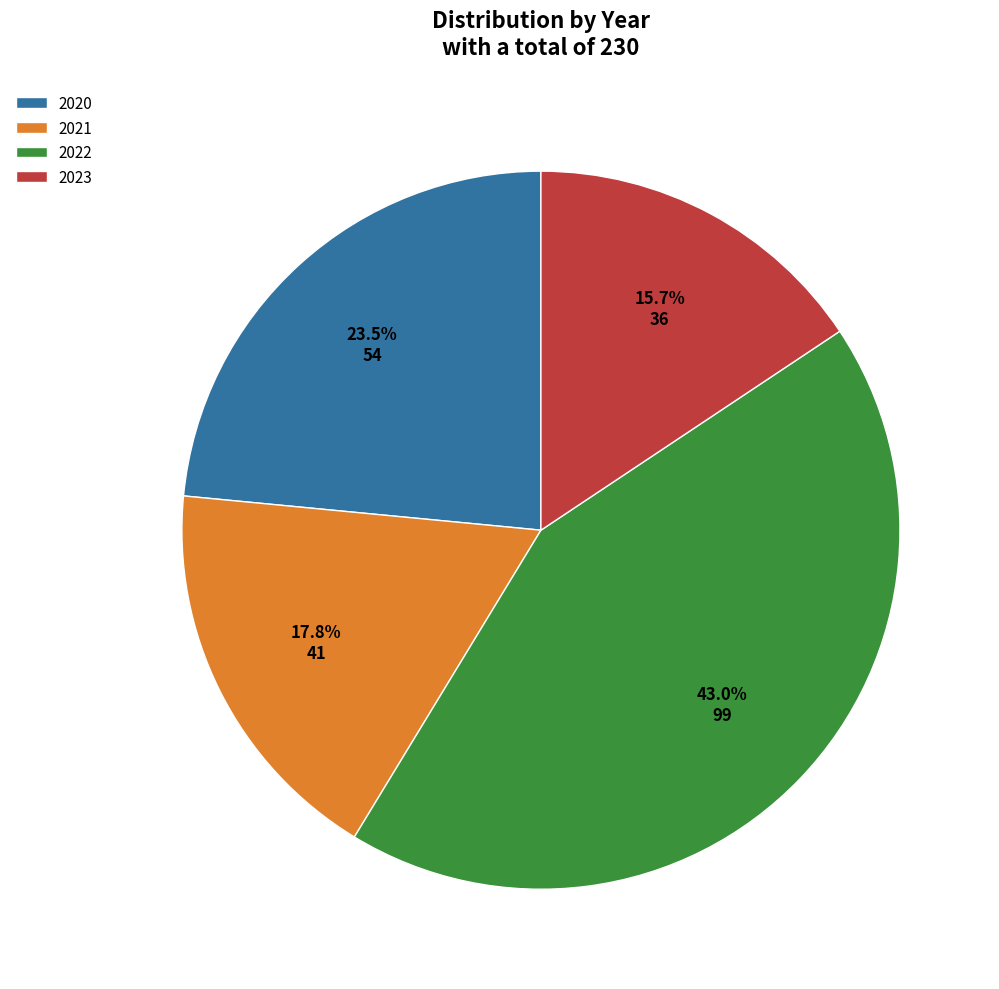

Which category has the smallest portion of the pie?

2023